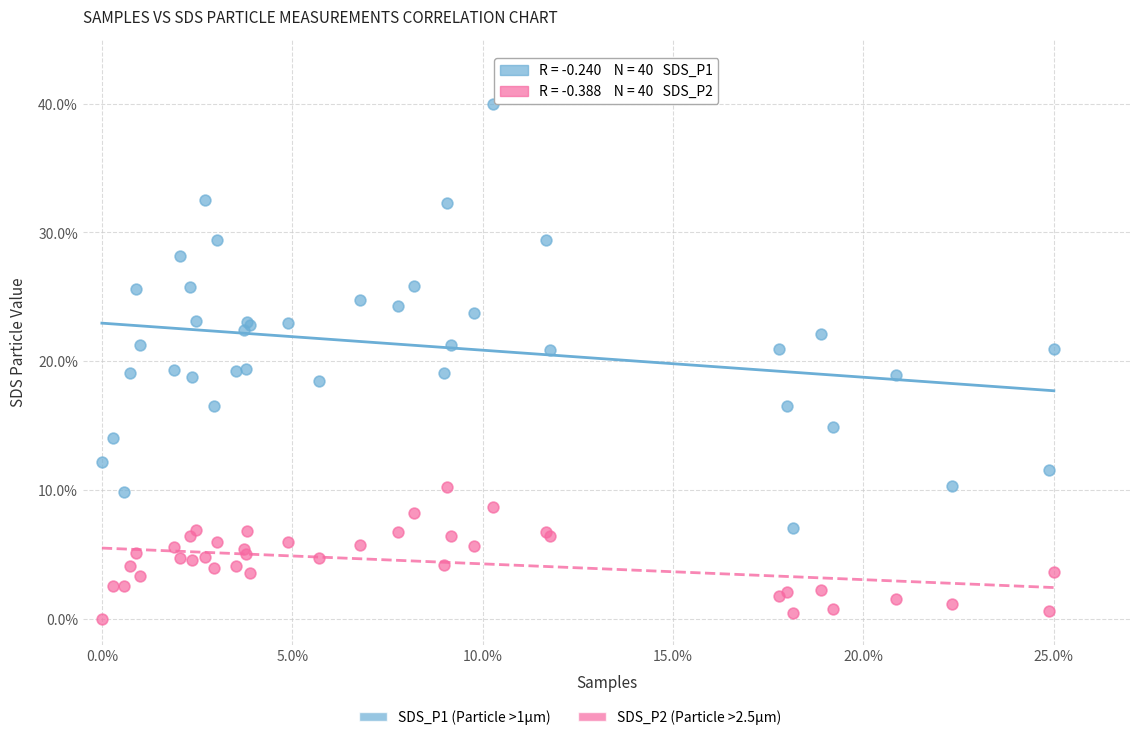

What is the X range (max minus min) for the scatter plot?

25.0